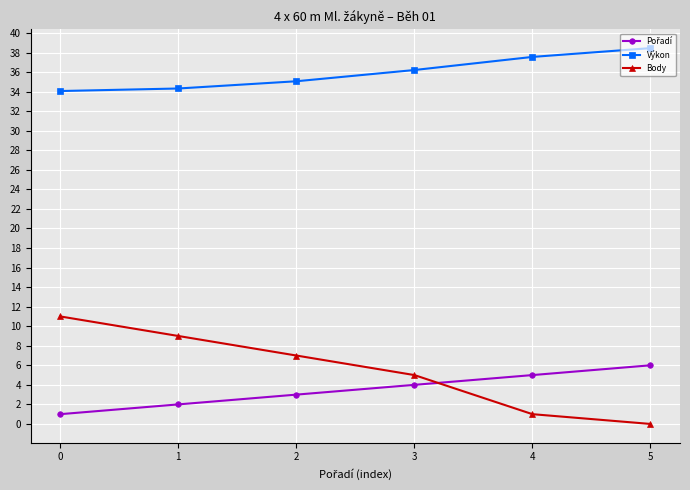

True or false: Body and Výkon intersect in this chart.

False